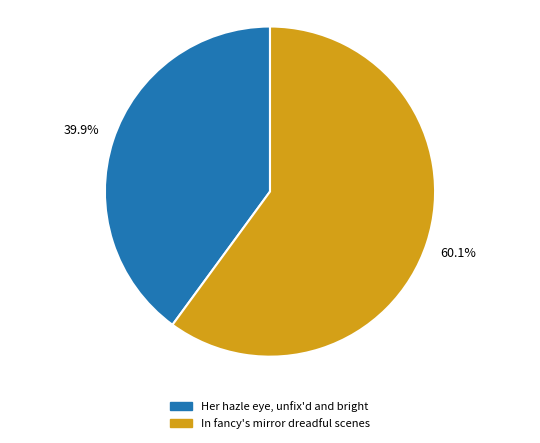

Which slice is the smallest?

Her hazle eye, unfix'd and bright